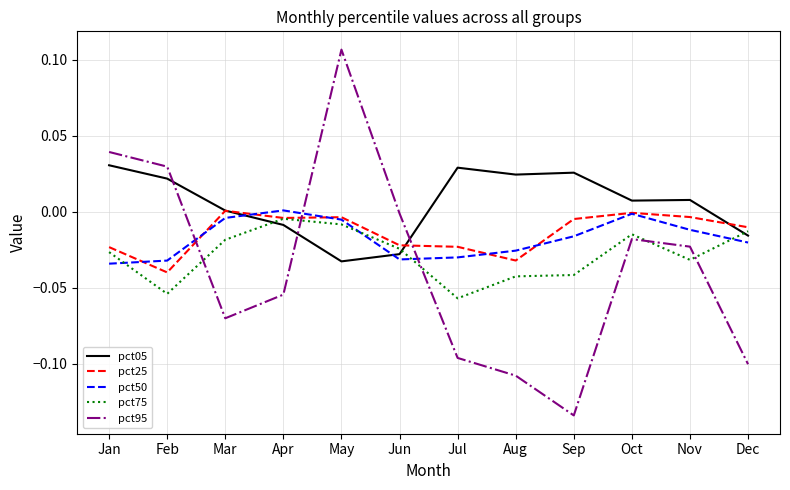

Which series ends up on top after the final intersection of pct95 and pct50?

pct50